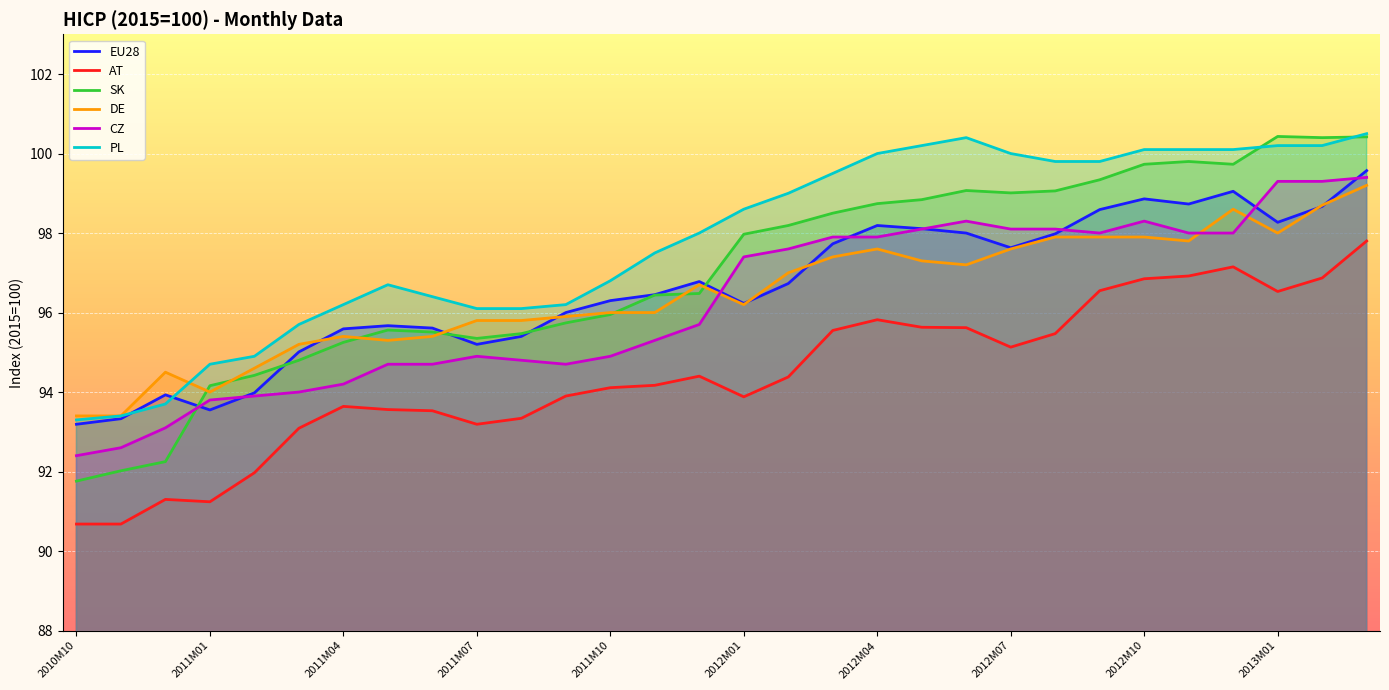

Read the CZ value at 2011M01.

93.8